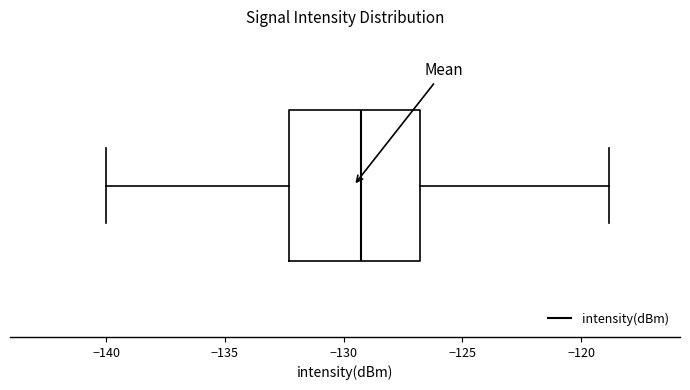

Transcribe this box plot: give where the median line is, the range the box spans, and where the two whiskers end, as read against the x-axis. The values are not printed on the chart, so give them approximately, as read against the axis.

median -129.5, box -132.5 to -127.0, whiskers -140.0 to -119.0